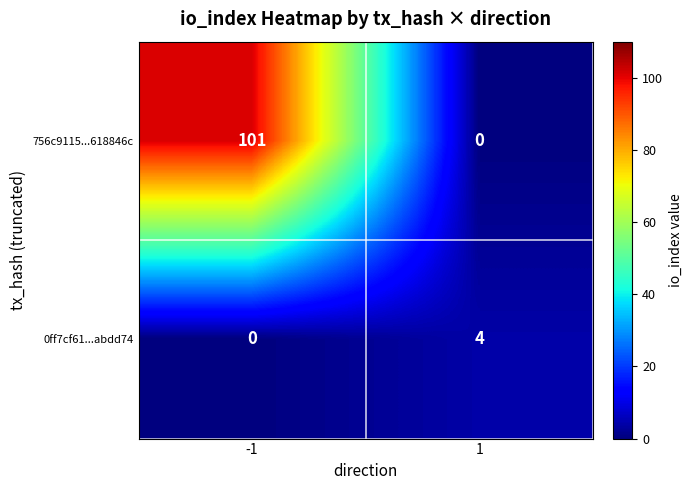

Reading left to right, list all the values displayed in this chart.

756c9115...618846c: 101	0
0ff7cf61...abdd74: 0	4